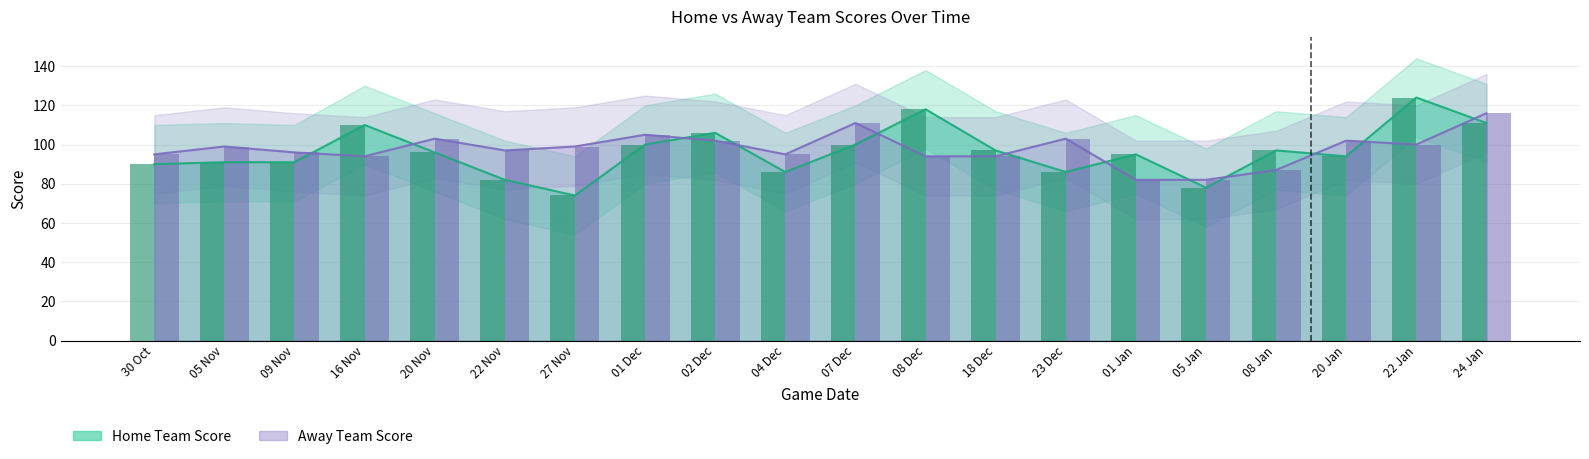

What is the label of the 13th bar from the left?

18 Dec